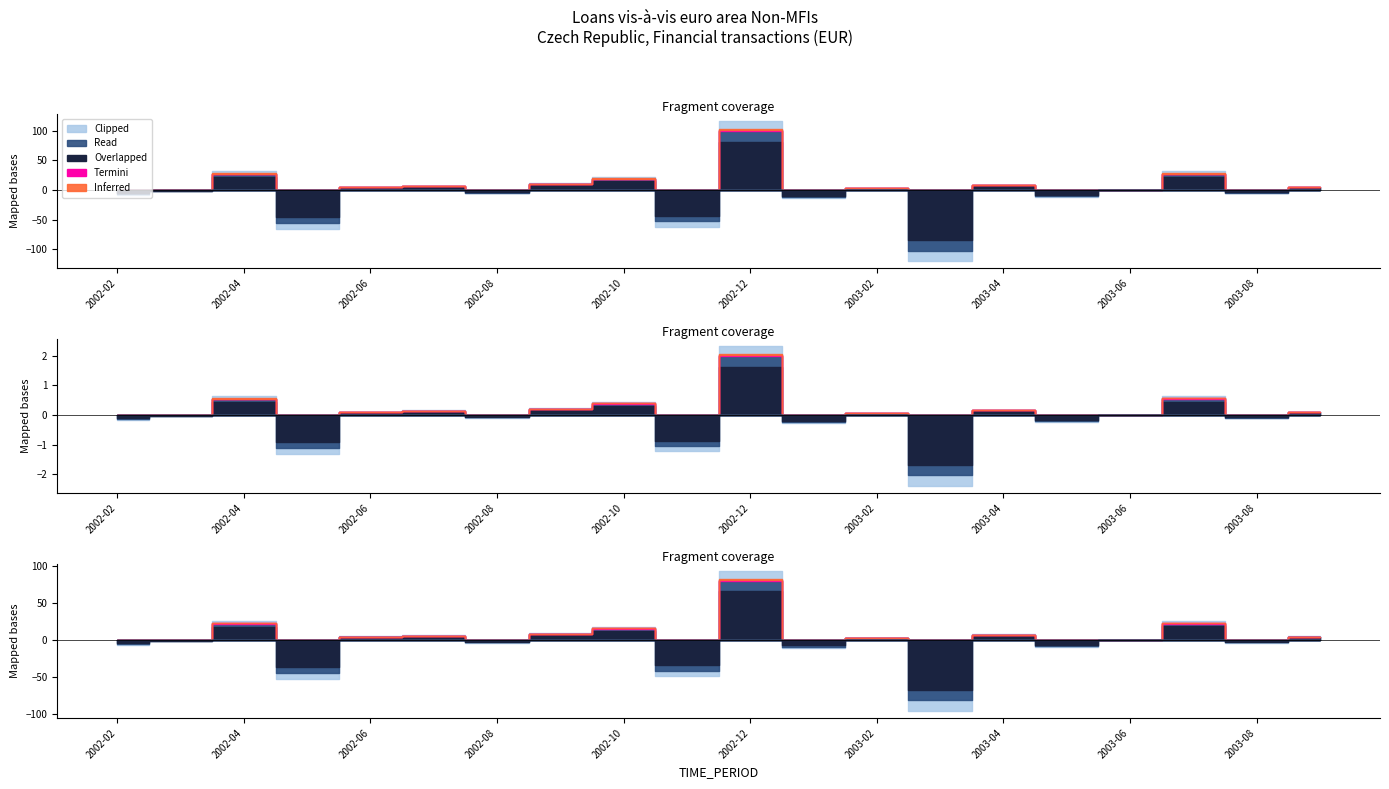

At which category is the sum across all series the highest?

2002-12